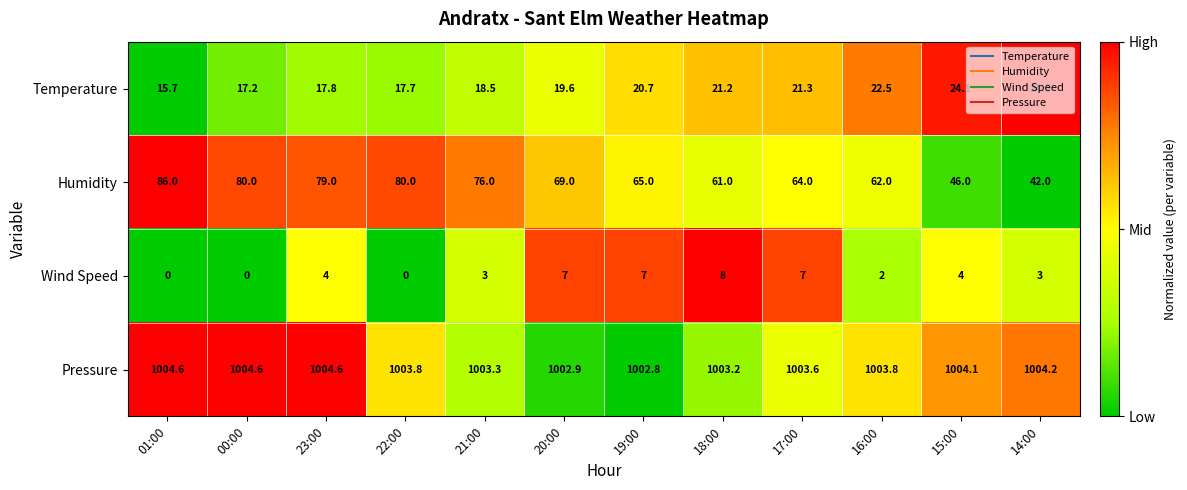

Which series has the widest spread of values?

Humidity